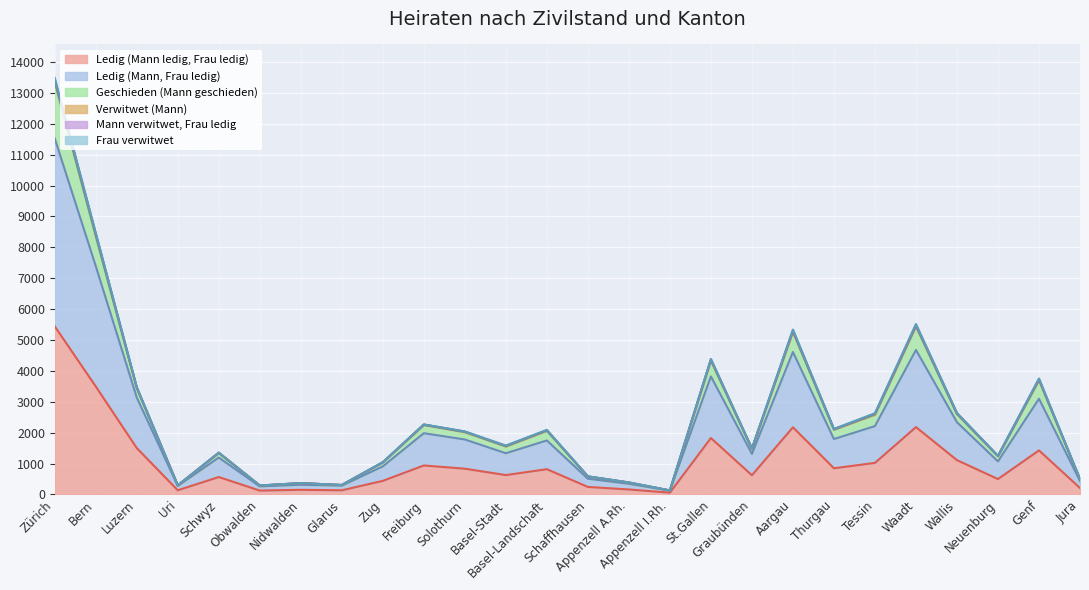

Where is Geschieden (Mann geschieden) nearest to the value 6808?

Waadt